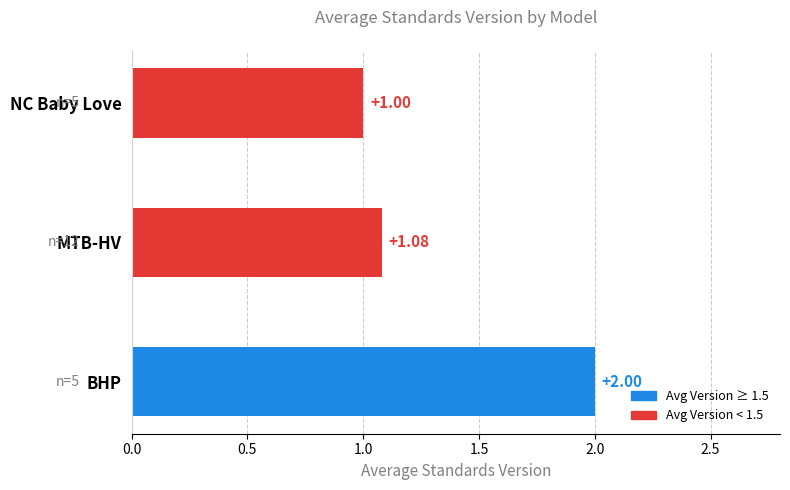

What is the average value?

1.4